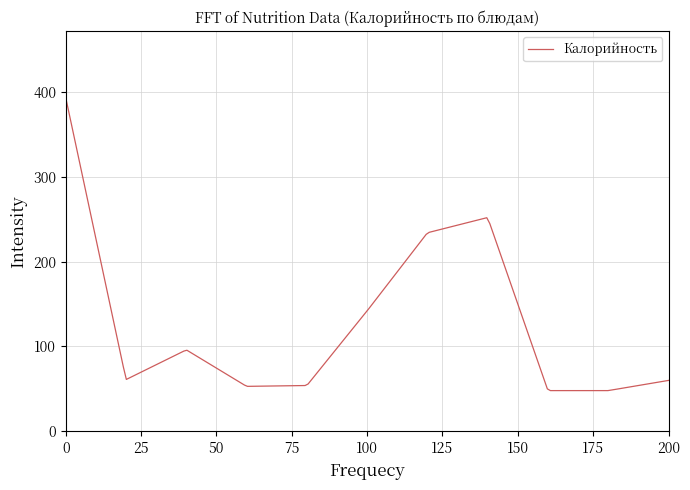

What is the difference between the maximum and minimum values?

345.0